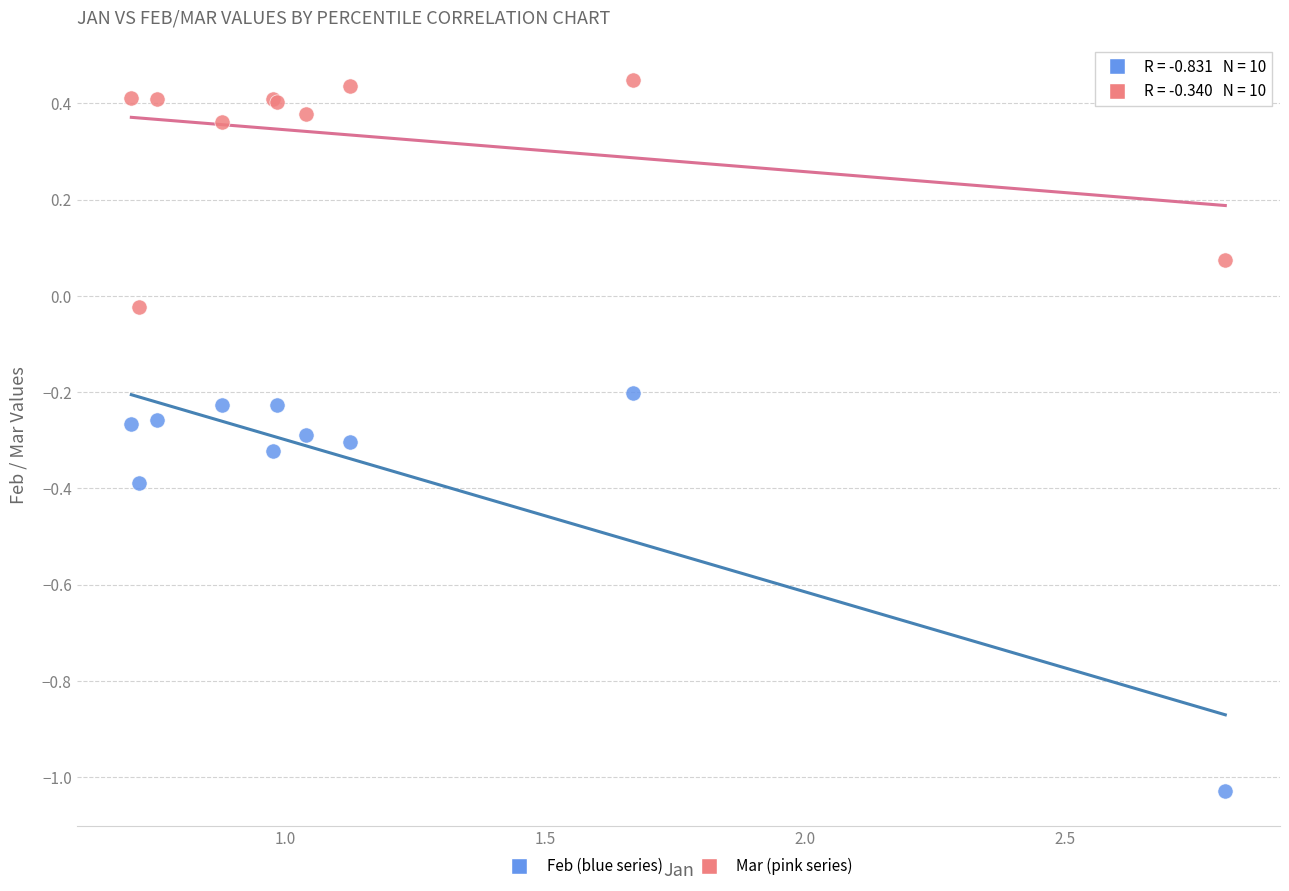

Which series has the widest spread of Y values?

Feb (blue series)